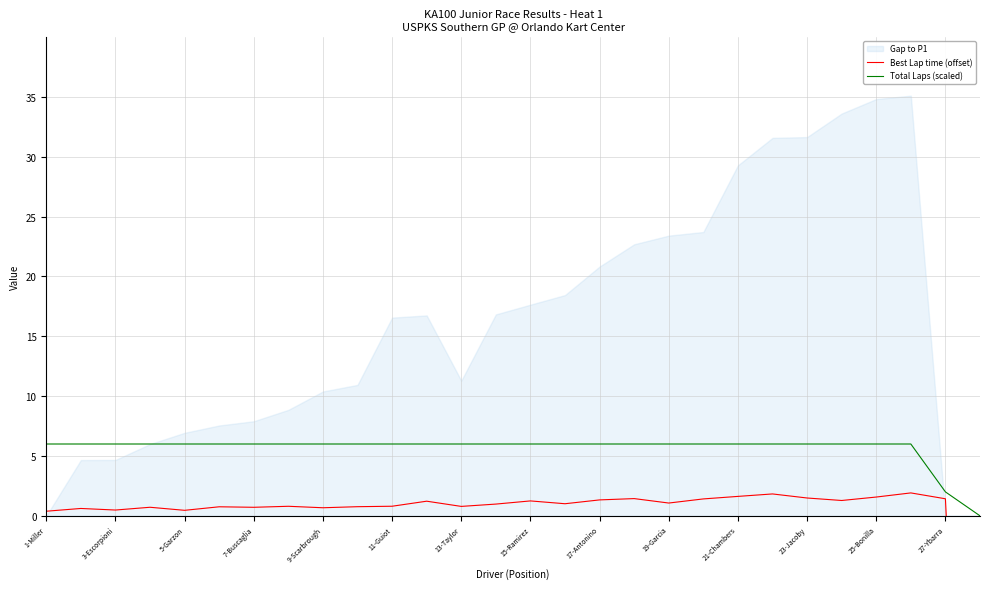

Where is Total Laps (scaled) nearest to the value 3?

27-Ybarra